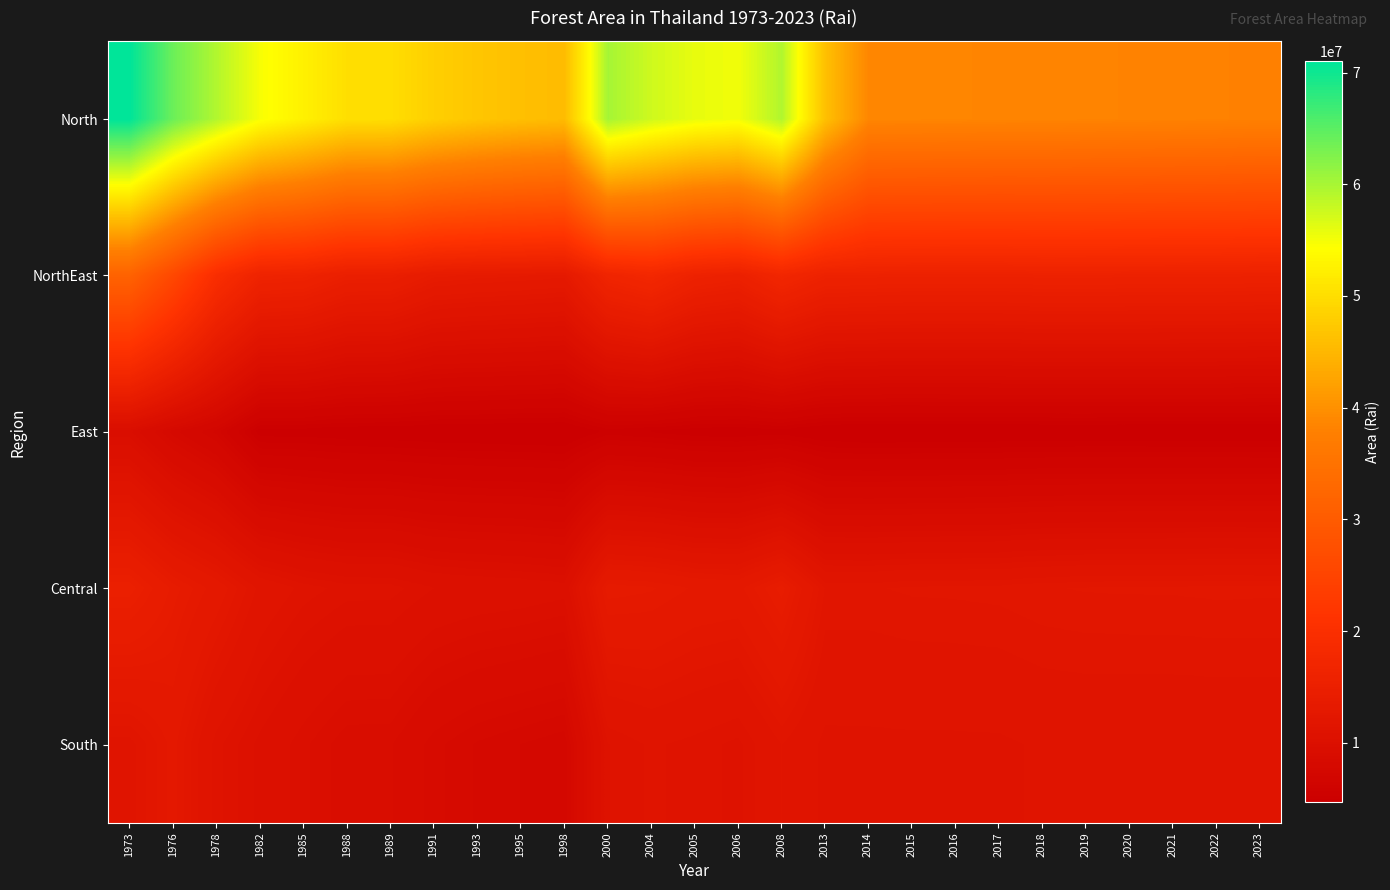

Which series has the largest total across all categories?

North